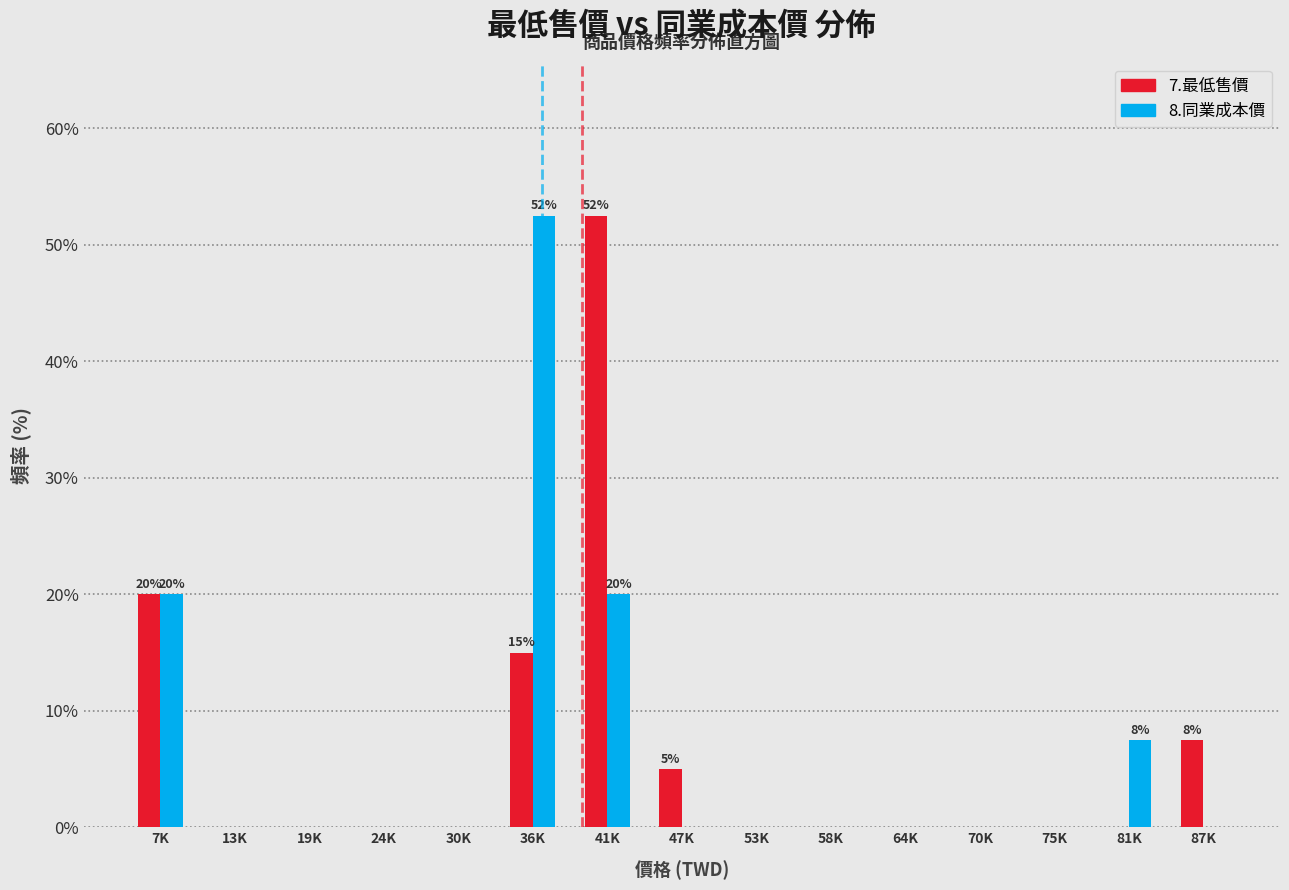

Reading left to right, list all the values displayed in this chart.

7.最低售價: 7K=20.0	13K=0.0	19K=0.0	24K=0.0	30K=0.0	36K=15.0	41K=52.5	47K=5.0	53K=0.0	58K=0.0	64K=0.0	70K=0.0	75K=0.0	81K=0.0	87K=7.5
8.同業成本價: 7K=20.0	13K=0.0	19K=0.0	24K=0.0	30K=0.0	36K=52.5	41K=20.0	47K=0.0	53K=0.0	58K=0.0	64K=0.0	70K=0.0	75K=0.0	81K=7.5	87K=0.0